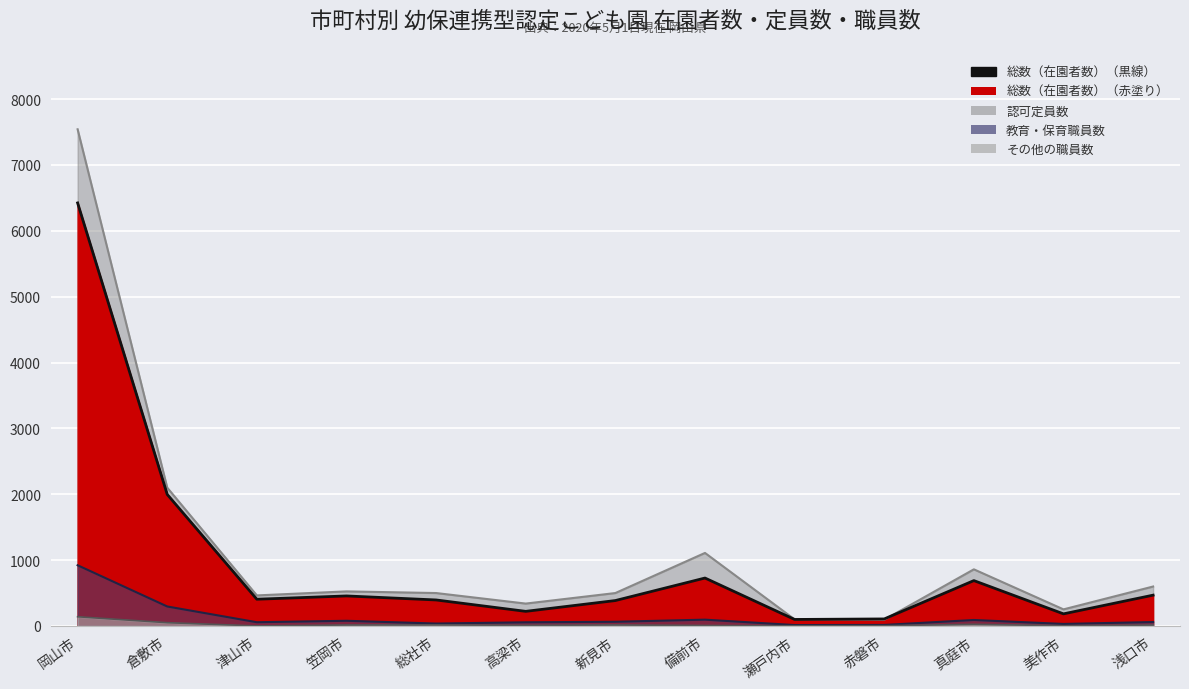

The ５歳 series shows 690 at 新見市. True or false?

False